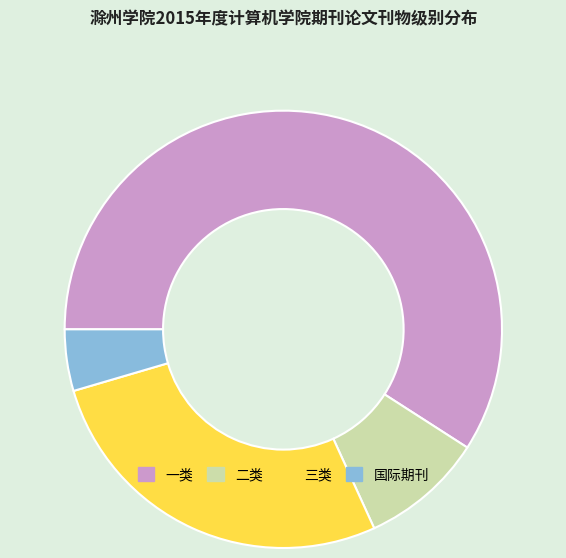

The 二类 slice represents 9% of the pie. True or false?

True